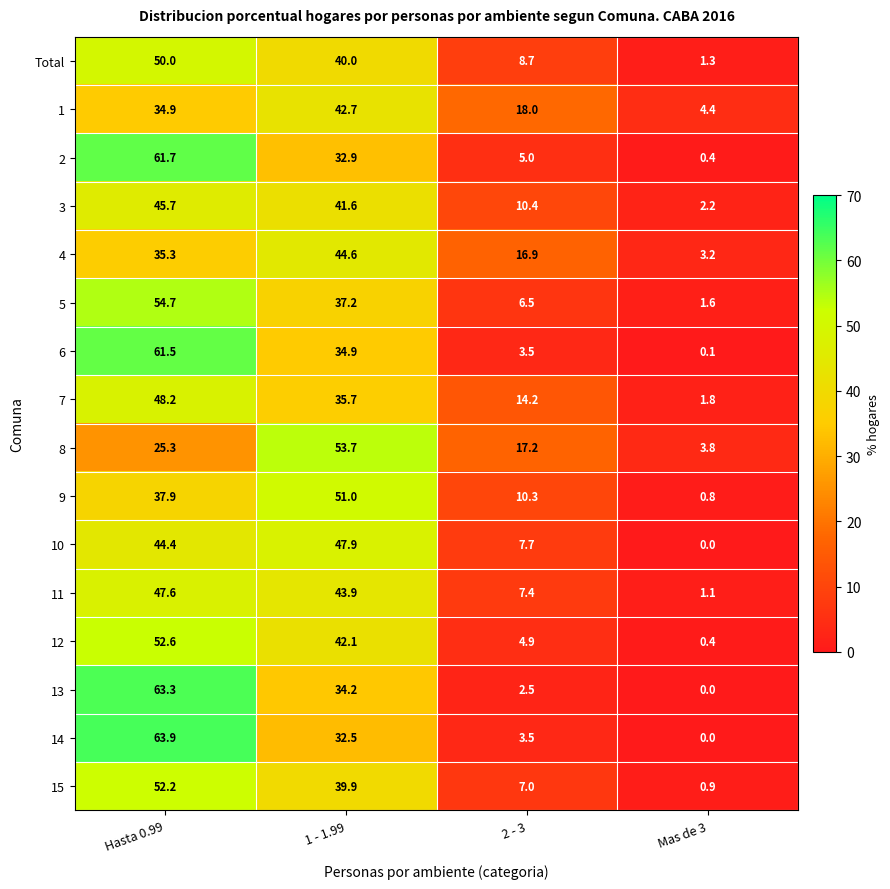

What is the total value across all series at Mas de 3?

22.0